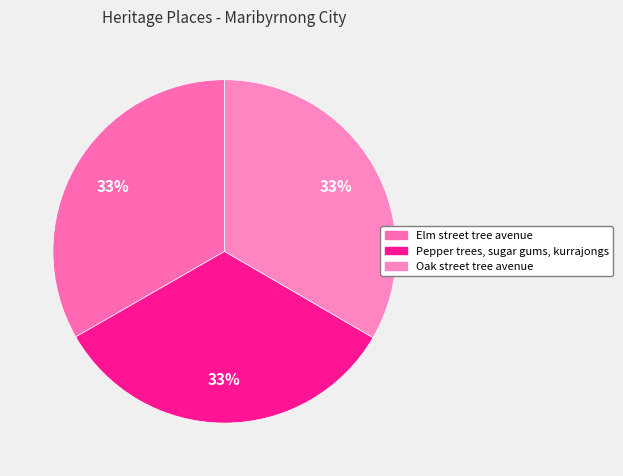

Is there any slice that represents more than half of the pie?

No